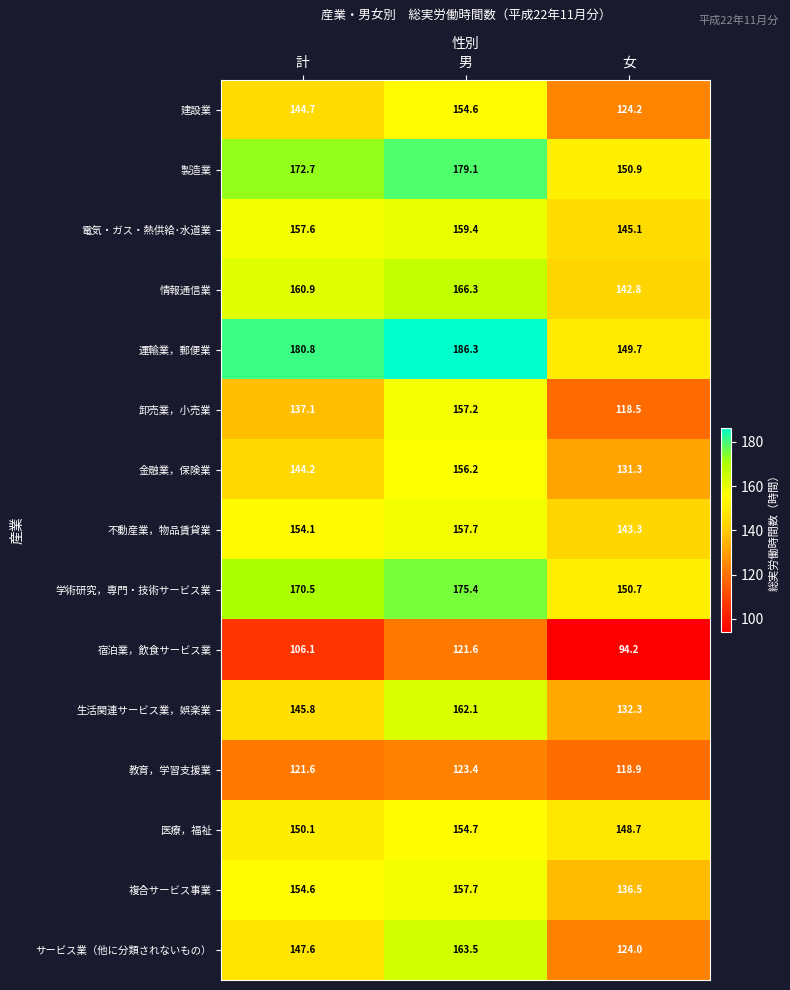

At how many categories does at least one series exceed 154?

2